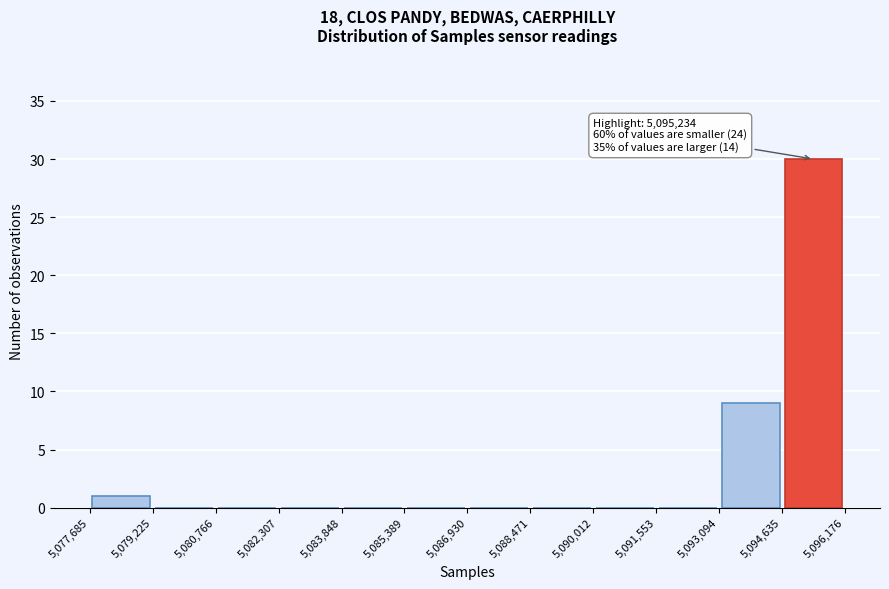

Over which range of the x-axis is the bar tallest?

5,094,635 to 5,096,176